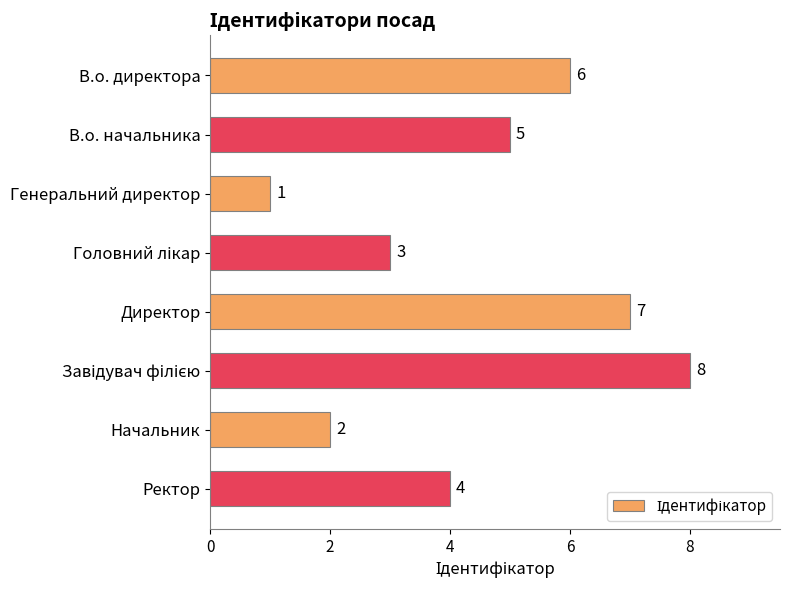

The value at Ректор is 4. True or false?

True